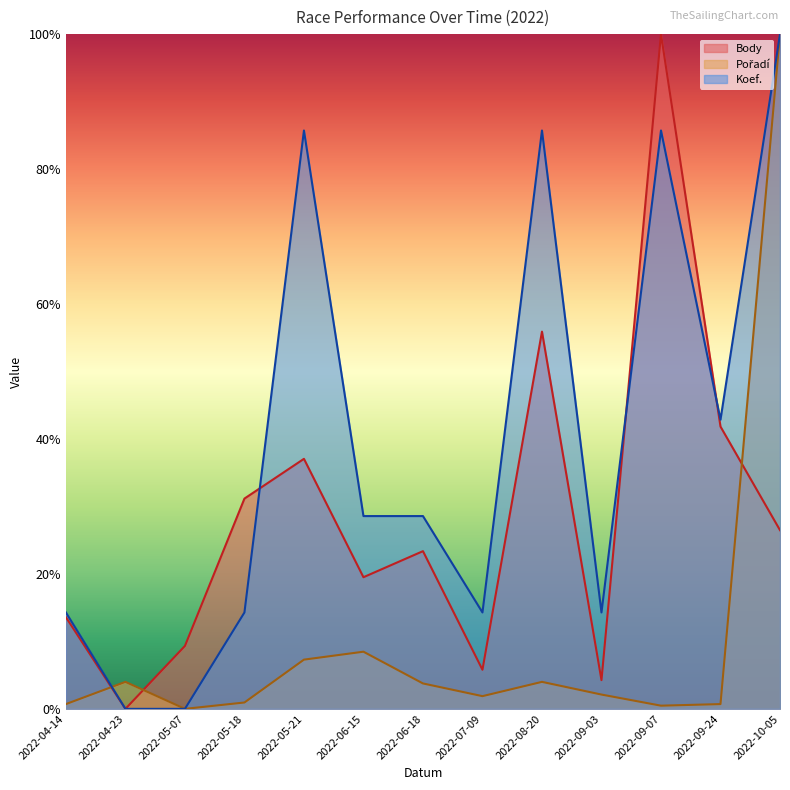

What is the total value across all series at 2022-08-20?

145.6